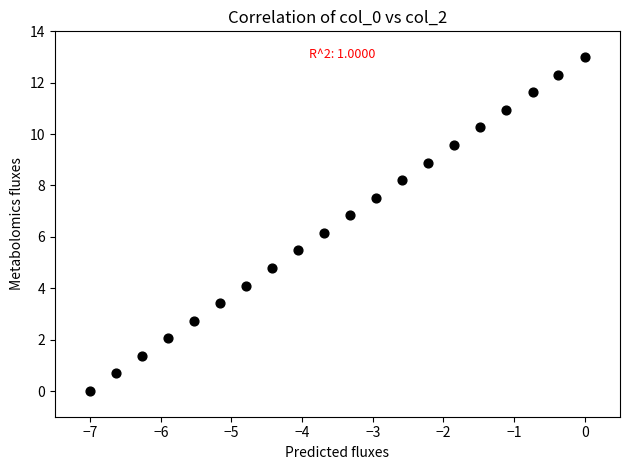

What is the range of X values (max minus min)?

7.0